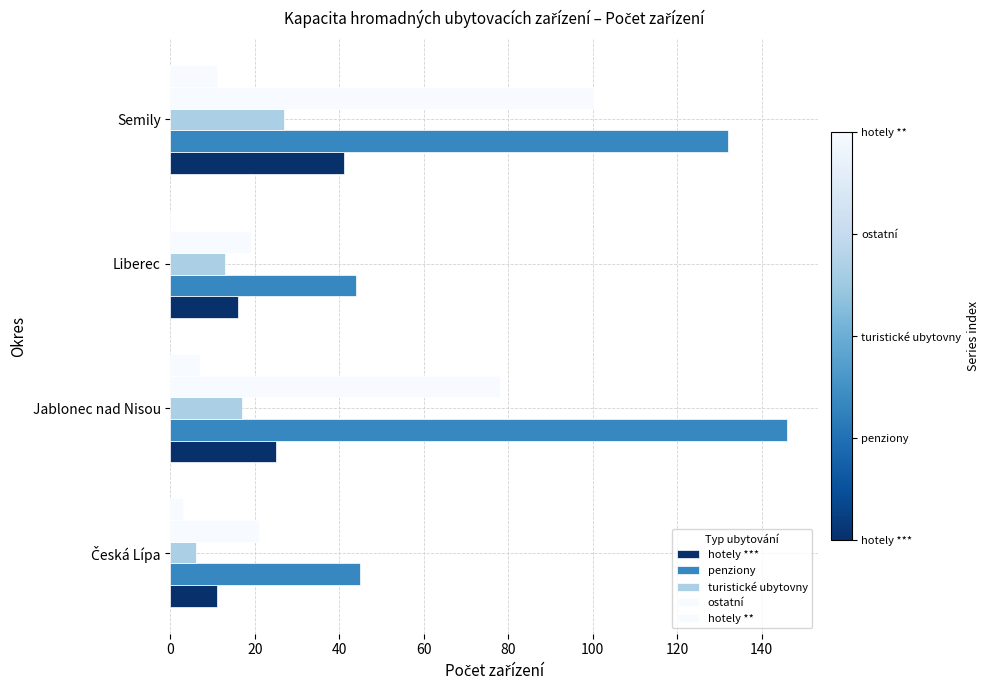

Which series has the largest range (max minus min)?

penziony